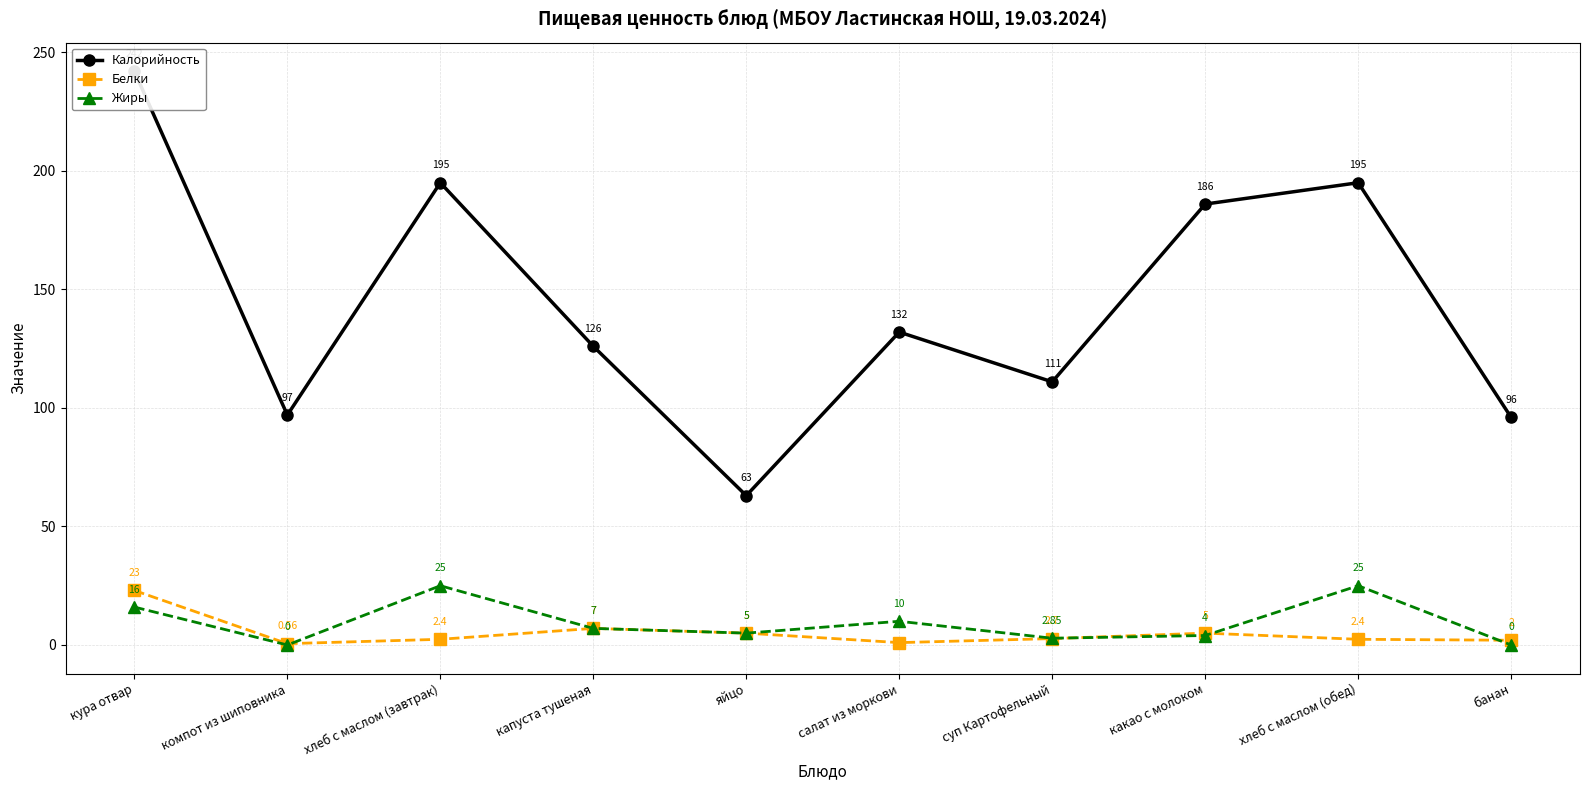

Between хлеб с маслом (завтрак) and кура отвар, which is larger?

кура отвар